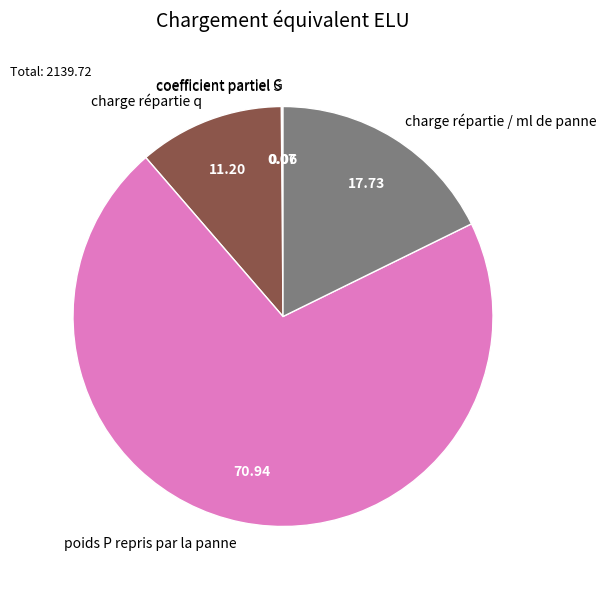

Approximately how many times larger is the value at poids P repris par la panne compared to charge répartie / ml de panne?

4.0